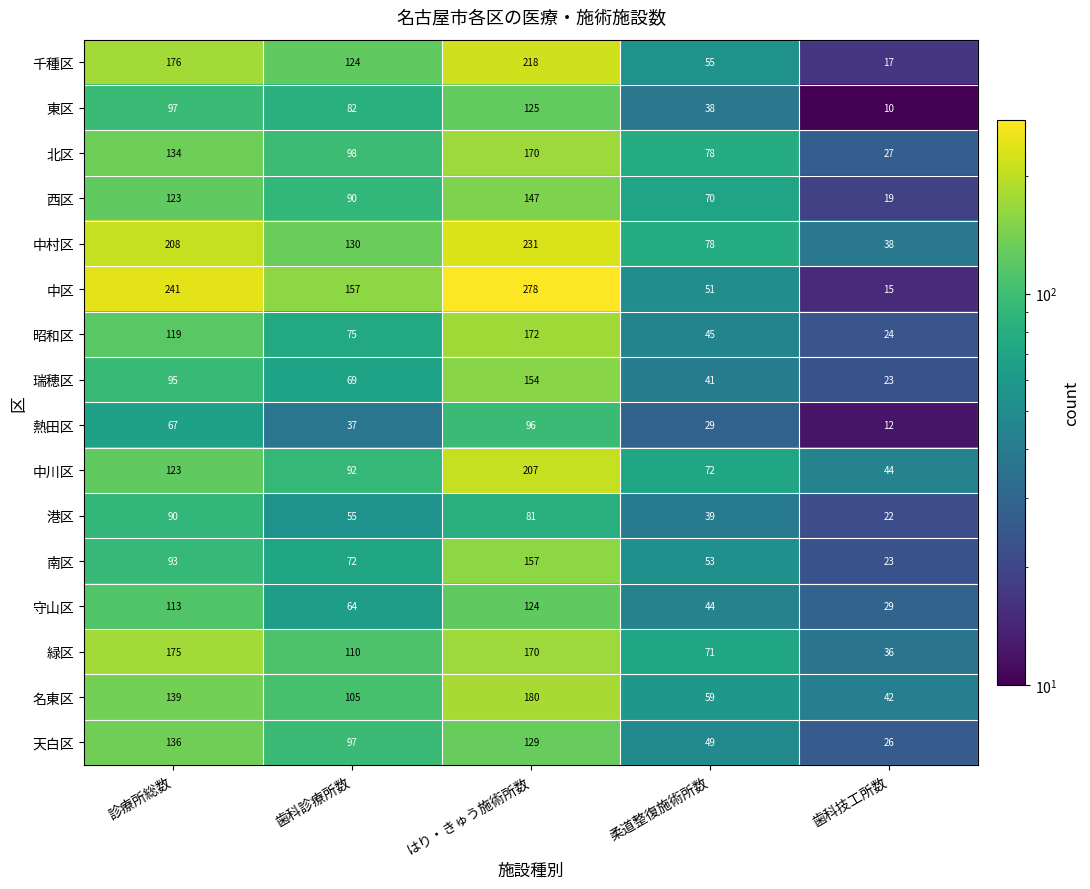

Which category has the lowest value in the 緑区 series?

歯科技工所数